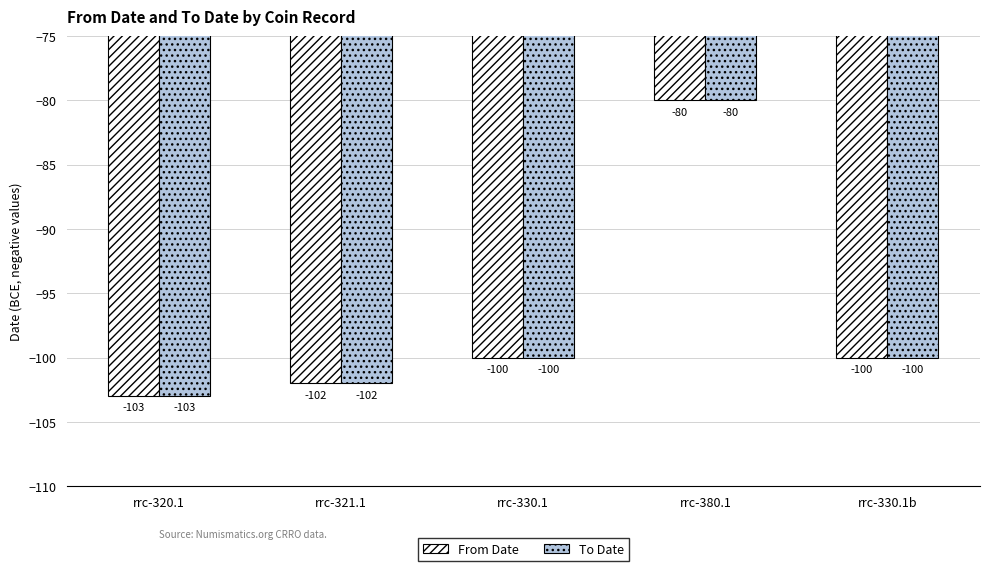

What position from the right is rrc-330.1?

3